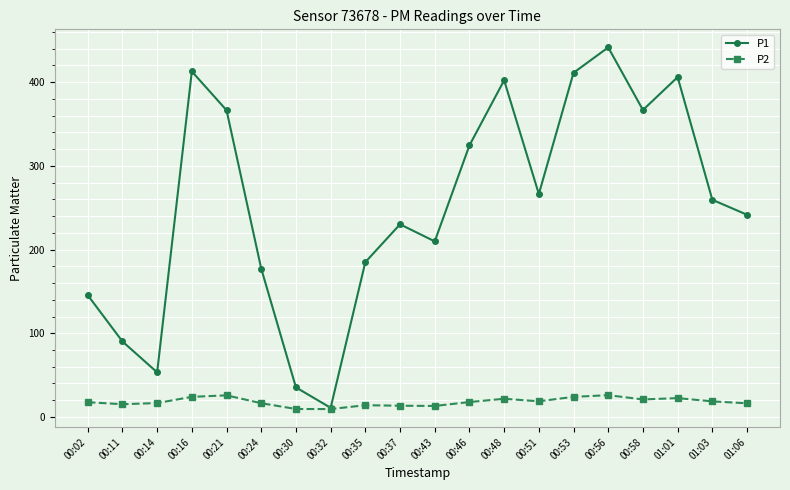

What is the spread (max minus min) of values at 00:46?

306.7